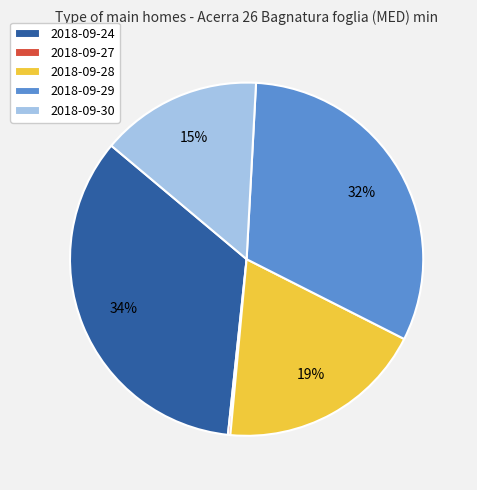

Is it true that 2018-09-30 is 15% of the pie?

True